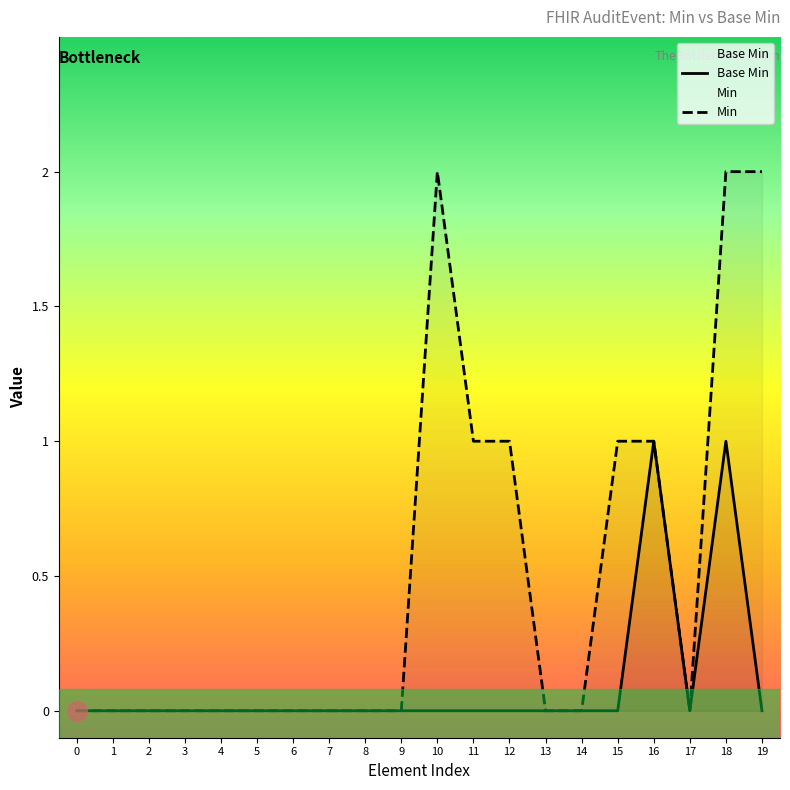

At how many categories does at least one series exceed 1?

3